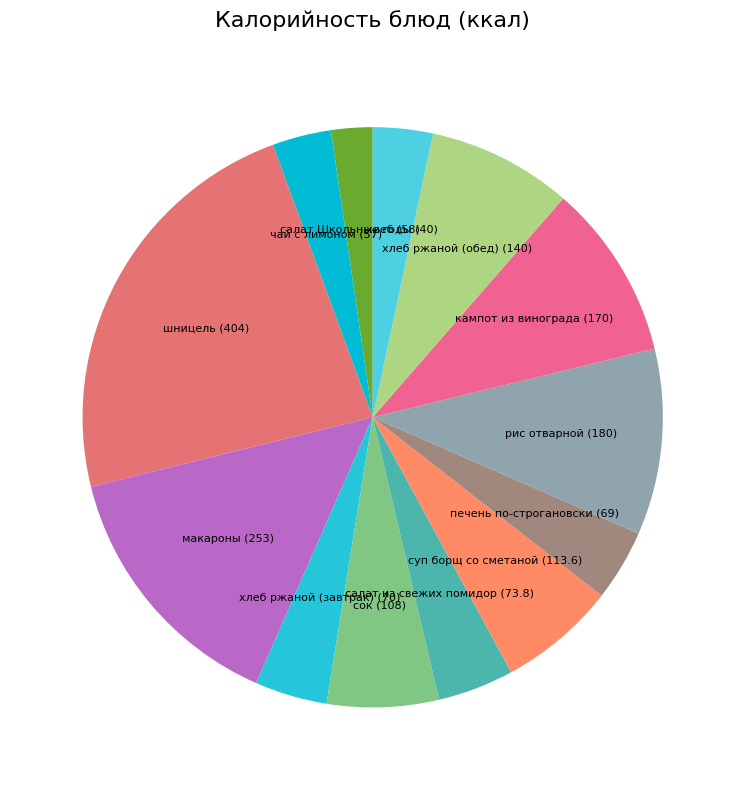

Count the number of slices in the pie.

13